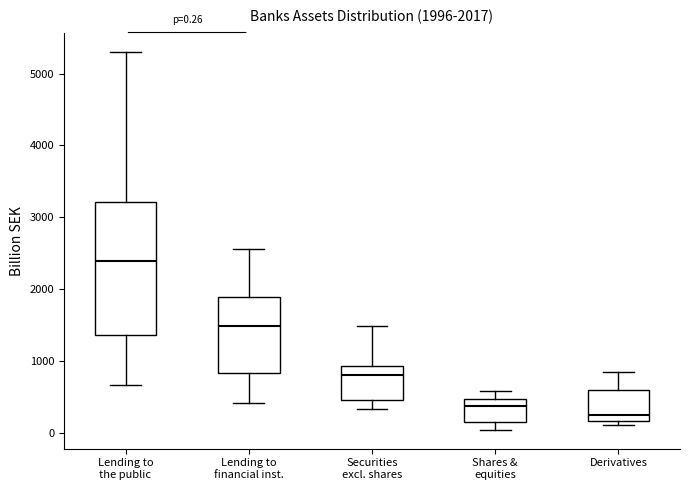

Which box's median line is the highest?

Lending to the public